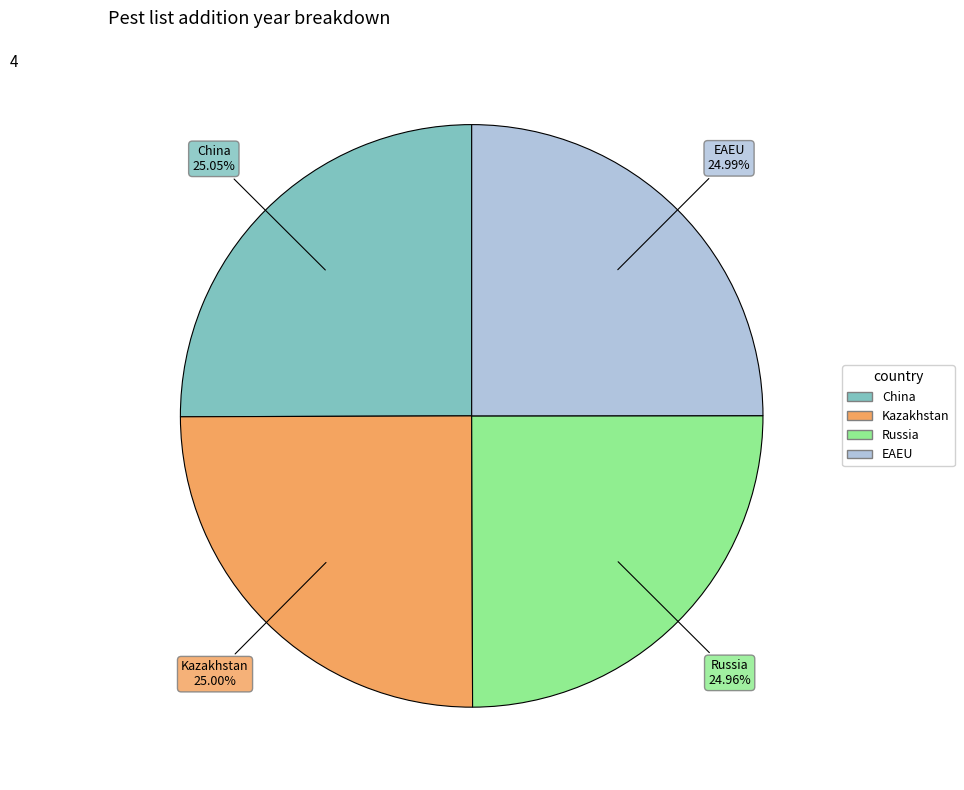

Approximately how many times larger is the value at China compared to EAEU?

1.0